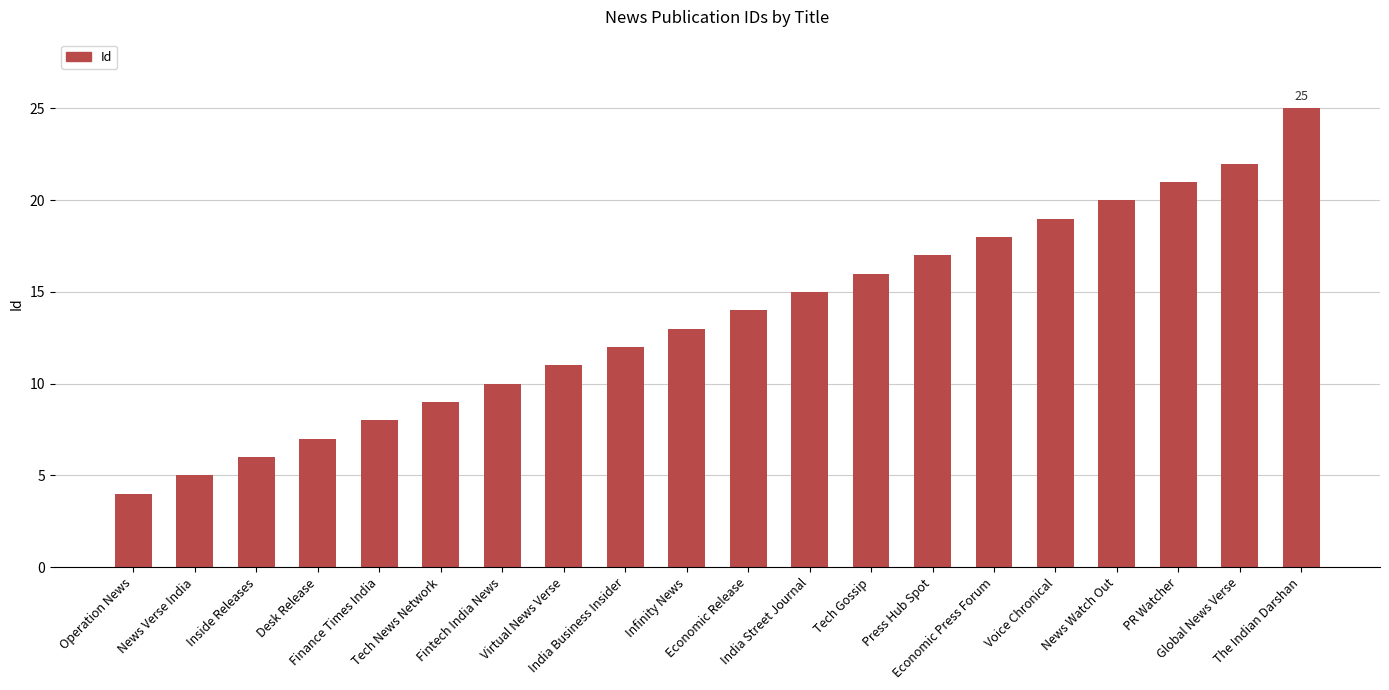

Does the chart contain any negative values?

No